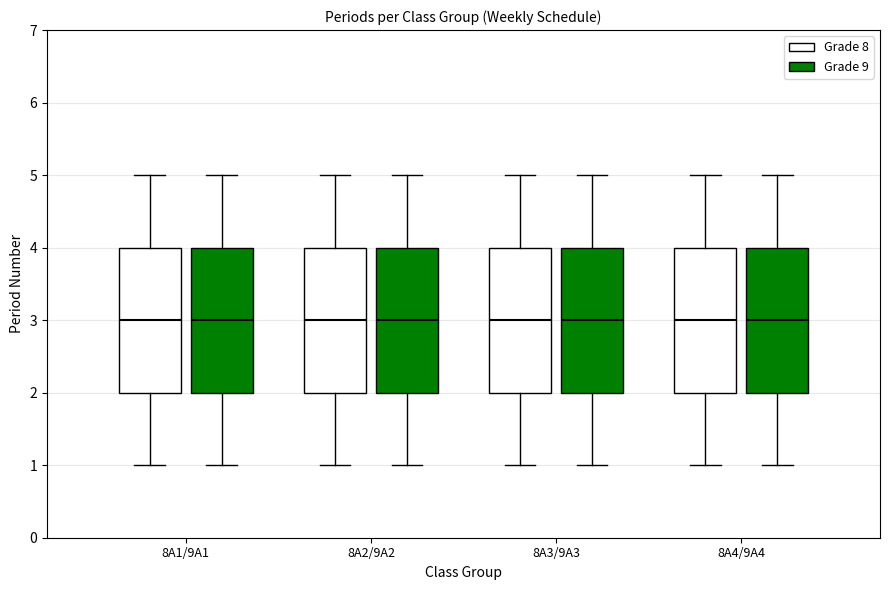

Reading left to right, transcribe this box plot: for each box, give where its median line is, the range the box spans, and where its two whiskers end, as read against the y-axis. The values are not printed on the chart, so give them approximately, as read against the axis.

8A1/9A1 (Grade 8): median 3, box 2 to 4, whiskers 1 to 5
8A1/9A1 (Grade 9): median 3, box 2 to 4, whiskers 1 to 5
8A2/9A2 (Grade 8): median 3, box 2 to 4, whiskers 1 to 5
8A2/9A2 (Grade 9): median 3, box 2 to 4, whiskers 1 to 5
8A3/9A3 (Grade 8): median 3, box 2 to 4, whiskers 1 to 5
8A3/9A3 (Grade 9): median 3, box 2 to 4, whiskers 1 to 5
8A4/9A4 (Grade 8): median 3, box 2 to 4, whiskers 1 to 5
8A4/9A4 (Grade 9): median 3, box 2 to 4, whiskers 1 to 5